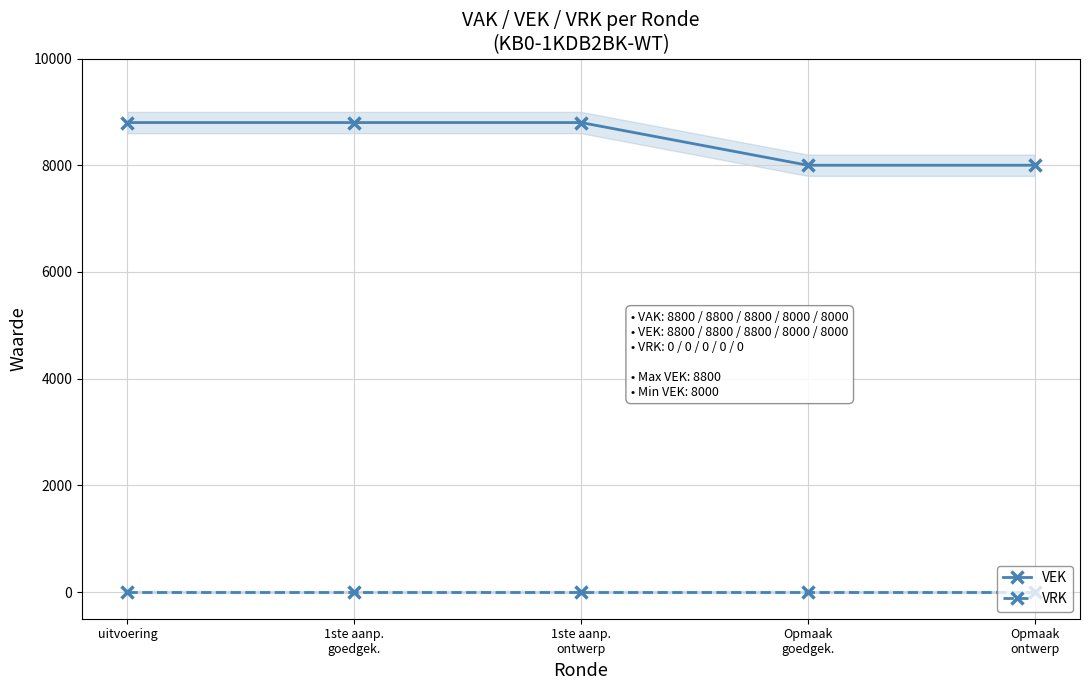

Which has a higher value, 1ste aanp.
goedgek. or 1ste aanp.
ontwerp?

1ste aanp.
goedgek.